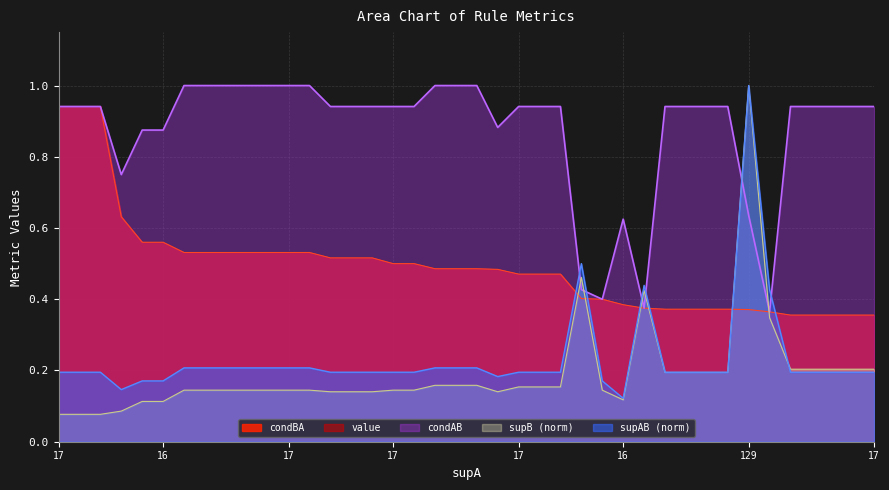

At how many categories does at least one series exceed 0?

40